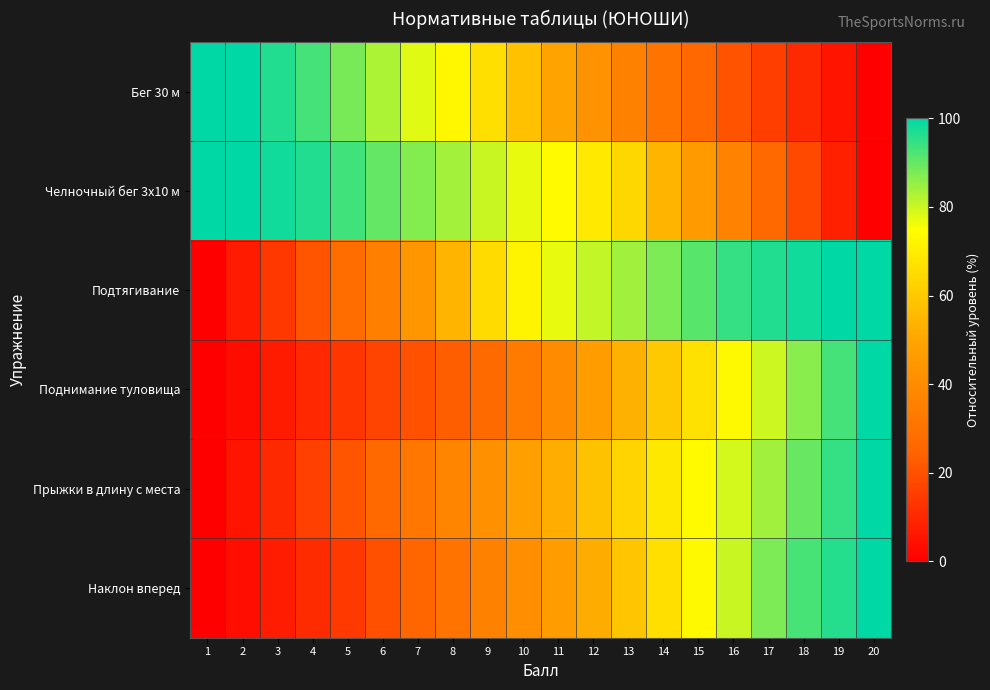

At which category does the chart reach its peak across all series?

1